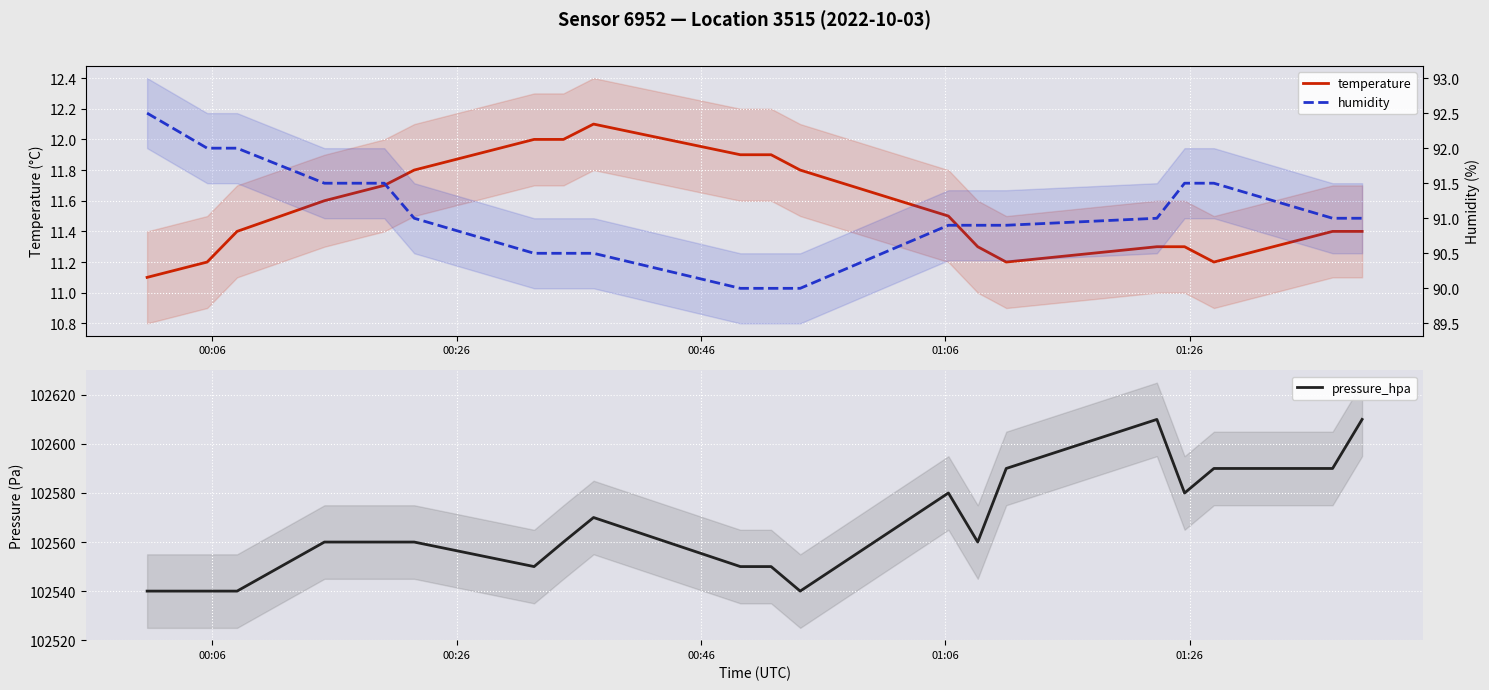

True or false: pressure_hpa and humidity cross at least once.

False